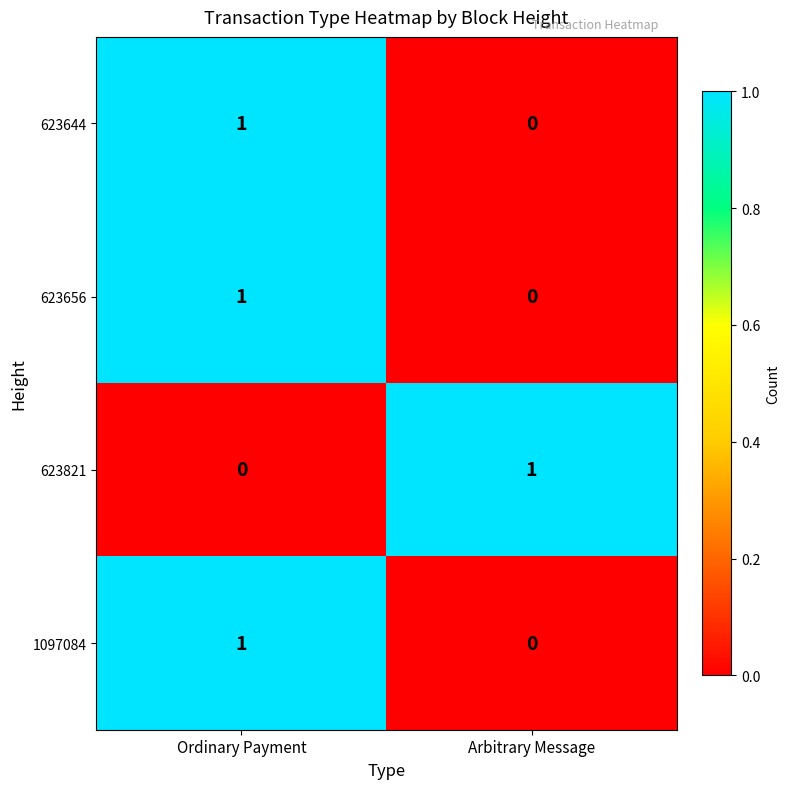

What is the total value across all series at Ordinary Payment?

3